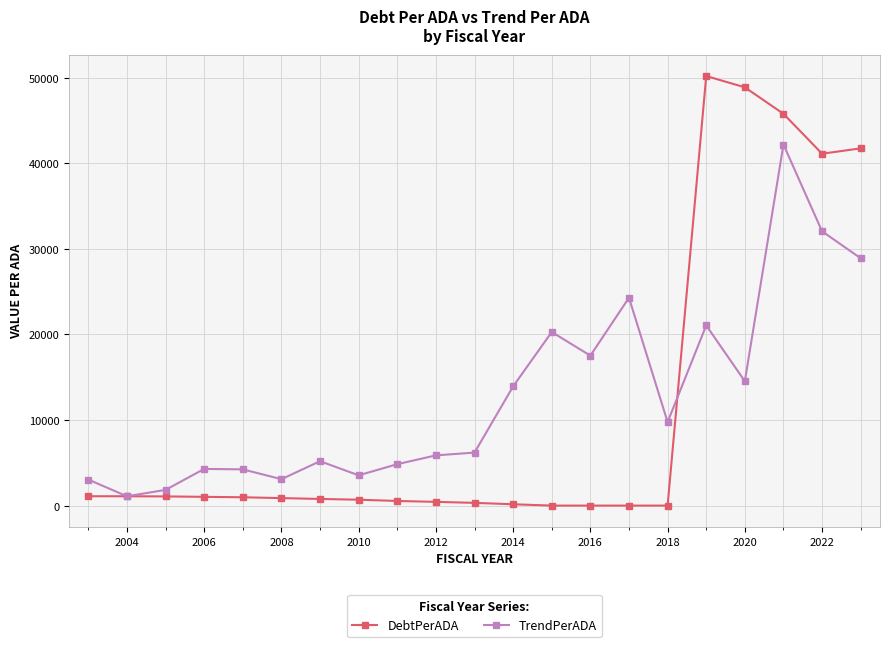

True or false: DebtPerADA and TrendPerADA intersect in this chart.

True